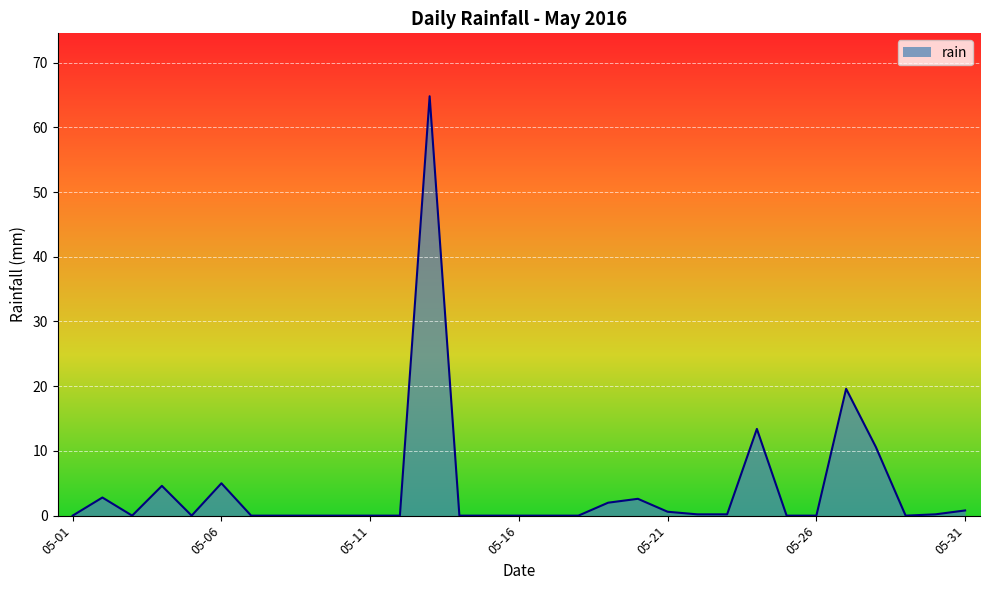

What is the maximum value shown in the chart?

64.8